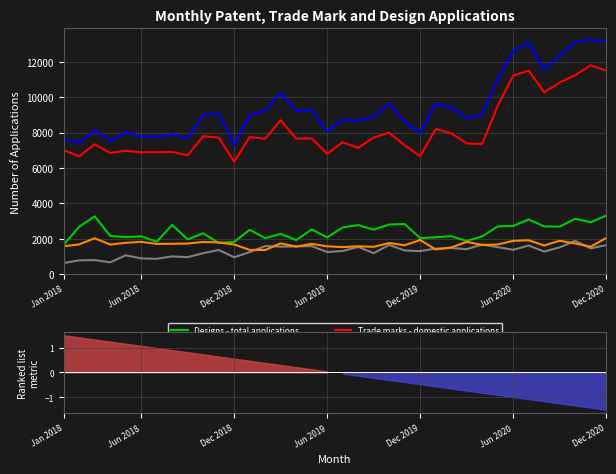

What is the minimum value for Designs - total applications?

1658